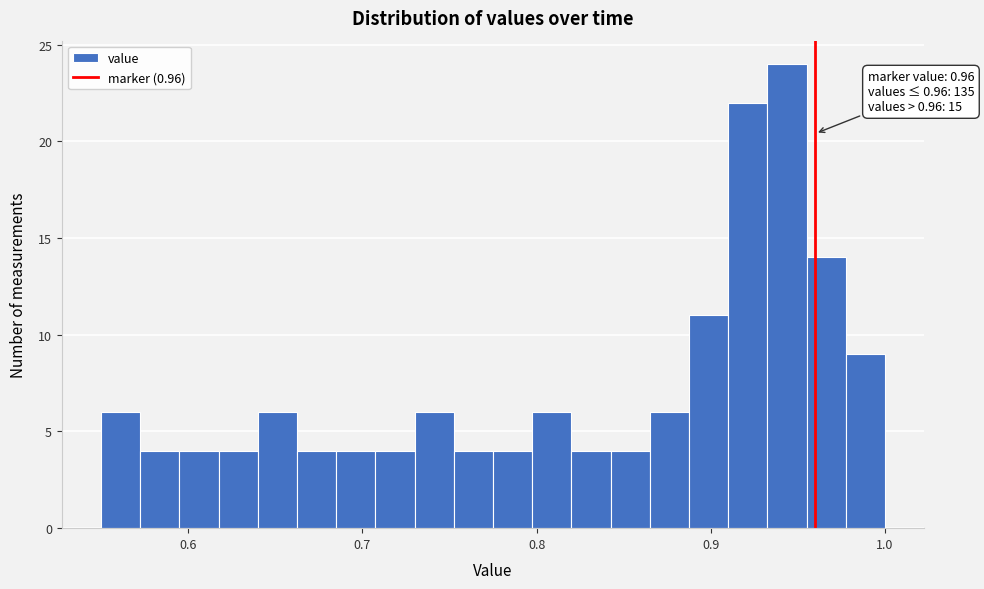

Around what value on the x-axis is the tallest bar? Give the approximate position of its centre, as read against the axis.

0.94